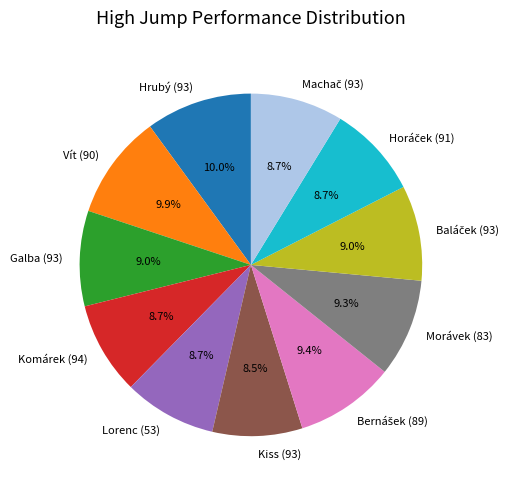

Which has a higher value, Kiss (93) or Hrubý (93)?

Hrubý (93)